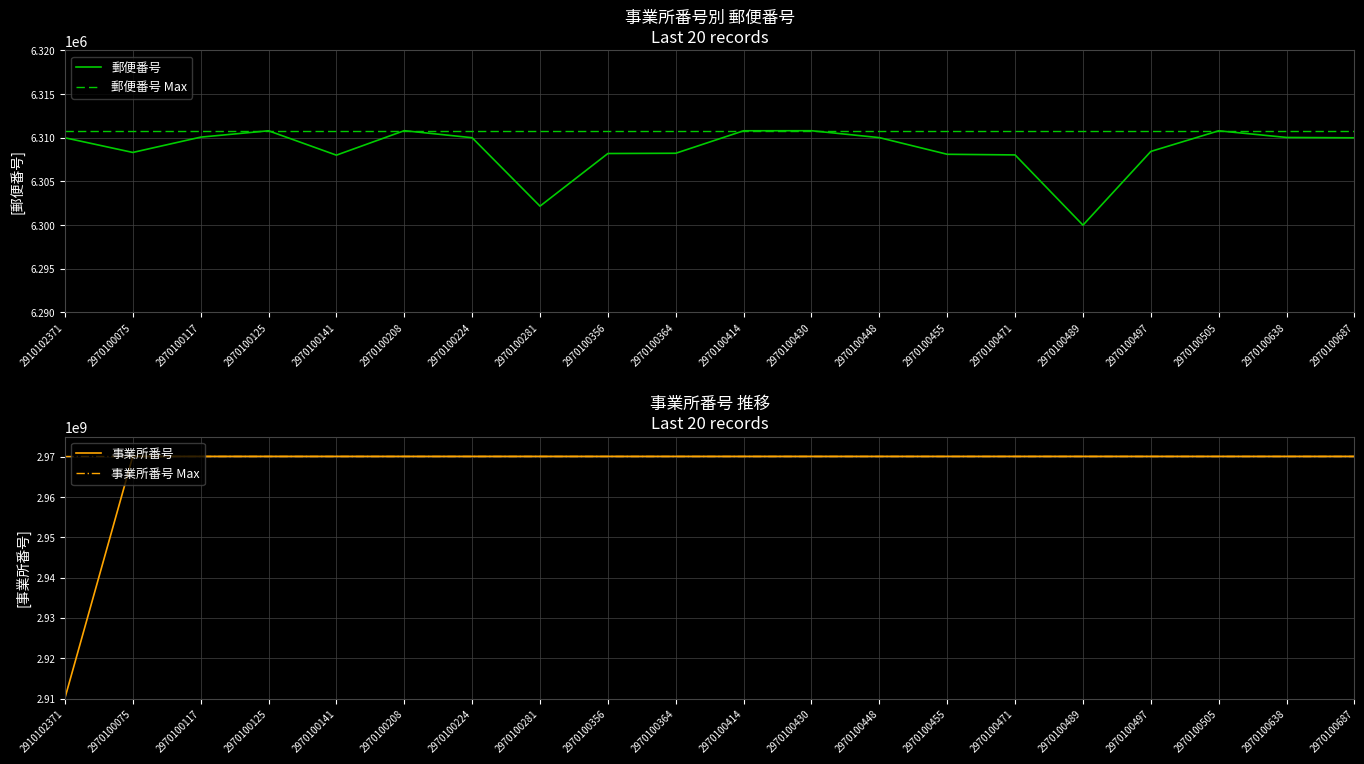

Reading left to right, extract all data points from this chart.

郵便番号: 2910102371=6310006	2970100075=6308325	2970100117=6310078	2970100125=6310805	2970100141=6308014	2970100208=6310818	2970100224=6310012	2970100281=6302175	2970100356=6308202	2970100364=6308231	2970100414=6310806	2970100430=6310811	2970100448=6310022	2970100455=6308114	2970100471=6308041	2970100489=6300000	2970100497=6308441	2970100505=6310803	2970100638=6310042	2970100687=6310003
郵便番号 Max: 2910102371=6310806	2970100075=6310806	2970100117=6310806	2970100125=6310806	2970100141=6310806	2970100208=6310806	2970100224=6310806	2970100281=6310806	2970100356=6310806	2970100364=6310806	2970100414=6310806	2970100430=6310806	2970100448=6310806	2970100455=6310806	2970100471=6310806	2970100489=6310806	2970100497=6310806	2970100505=6310806	2970100638=6310806	2970100687=6310806
事業所番号: 2910102371=2910102371	2970100075=2970100075	2970100117=2970100117	2970100125=2970100125	2970100141=2970100141	2970100208=2970100208	2970100224=2970100224	2970100281=2970100281	2970100356=2970100356	2970100364=2970100364	2970100414=2970100414	2970100430=2970100430	2970100448=2970100448	2970100455=2970100455	2970100471=2970100471	2970100489=2970100489	2970100497=2970100497	2970100505=2970100505	2970100638=2970100638	2970100687=2970100687
事業所番号 Max: 2910102371=2970100992	2970100075=2970100992	2970100117=2970100992	2970100125=2970100992	2970100141=2970100992	2970100208=2970100992	2970100224=2970100992	2970100281=2970100992	2970100356=2970100992	2970100364=2970100992	2970100414=2970100992	2970100430=2970100992	2970100448=2970100992	2970100455=2970100992	2970100471=2970100992	2970100489=2970100992	2970100497=2970100992	2970100505=2970100992	2970100638=2970100992	2970100687=2970100992